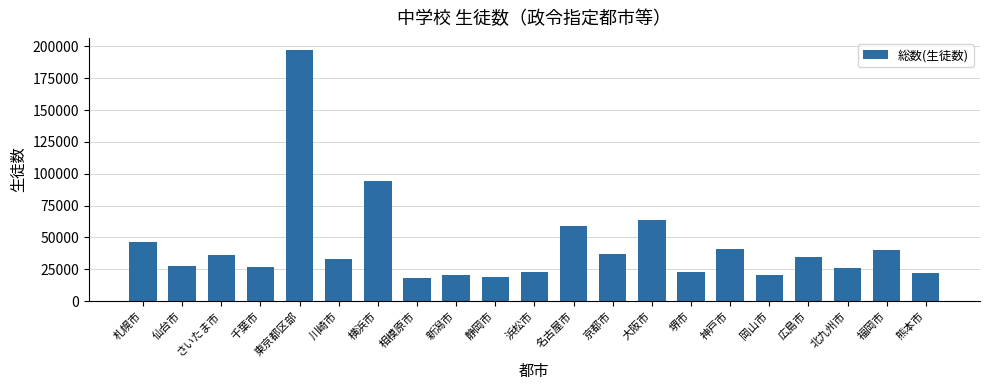

At which label is the value closest to 107403?

横浜市